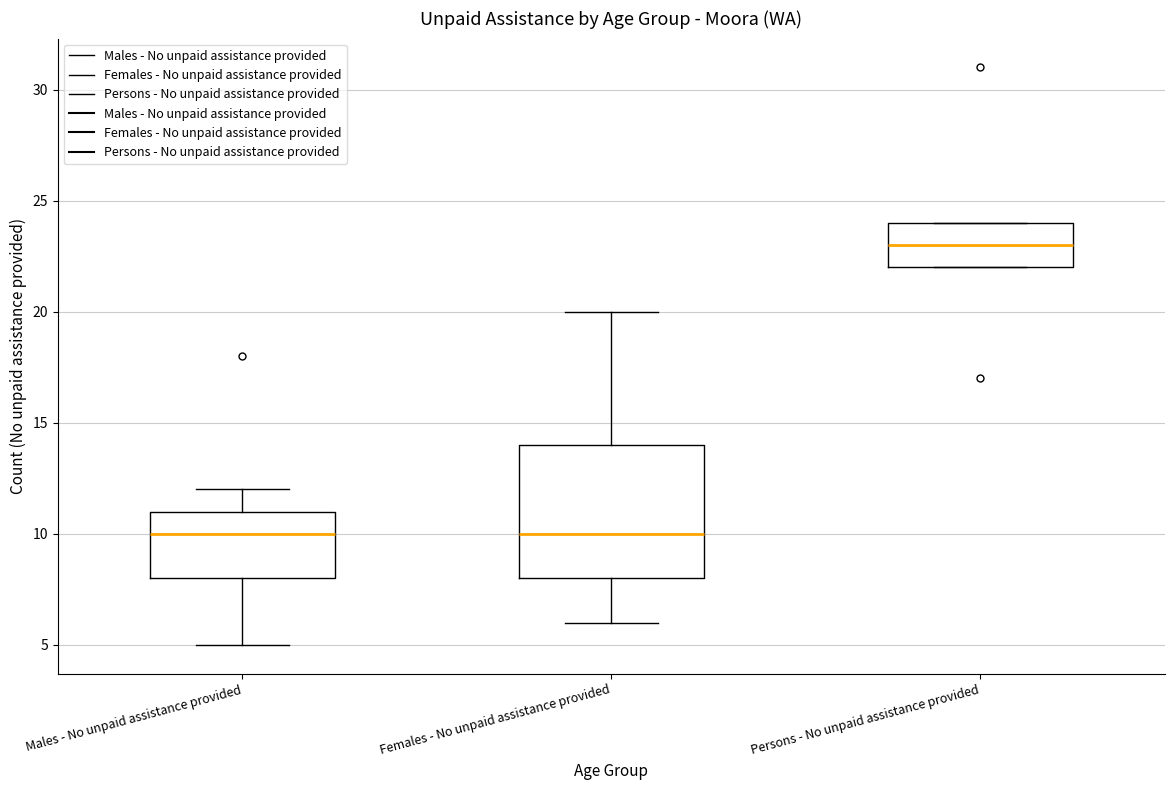

Which box has the highest median line?

Persons - No unpaid assistance provided